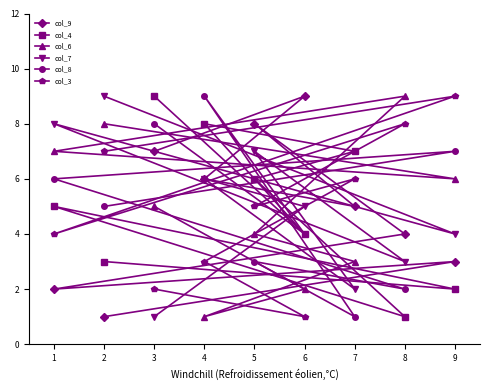

Rank the series by their maximum value, from lowest to highest.

col_9, col_4, col_6, col_7, col_8, col_3